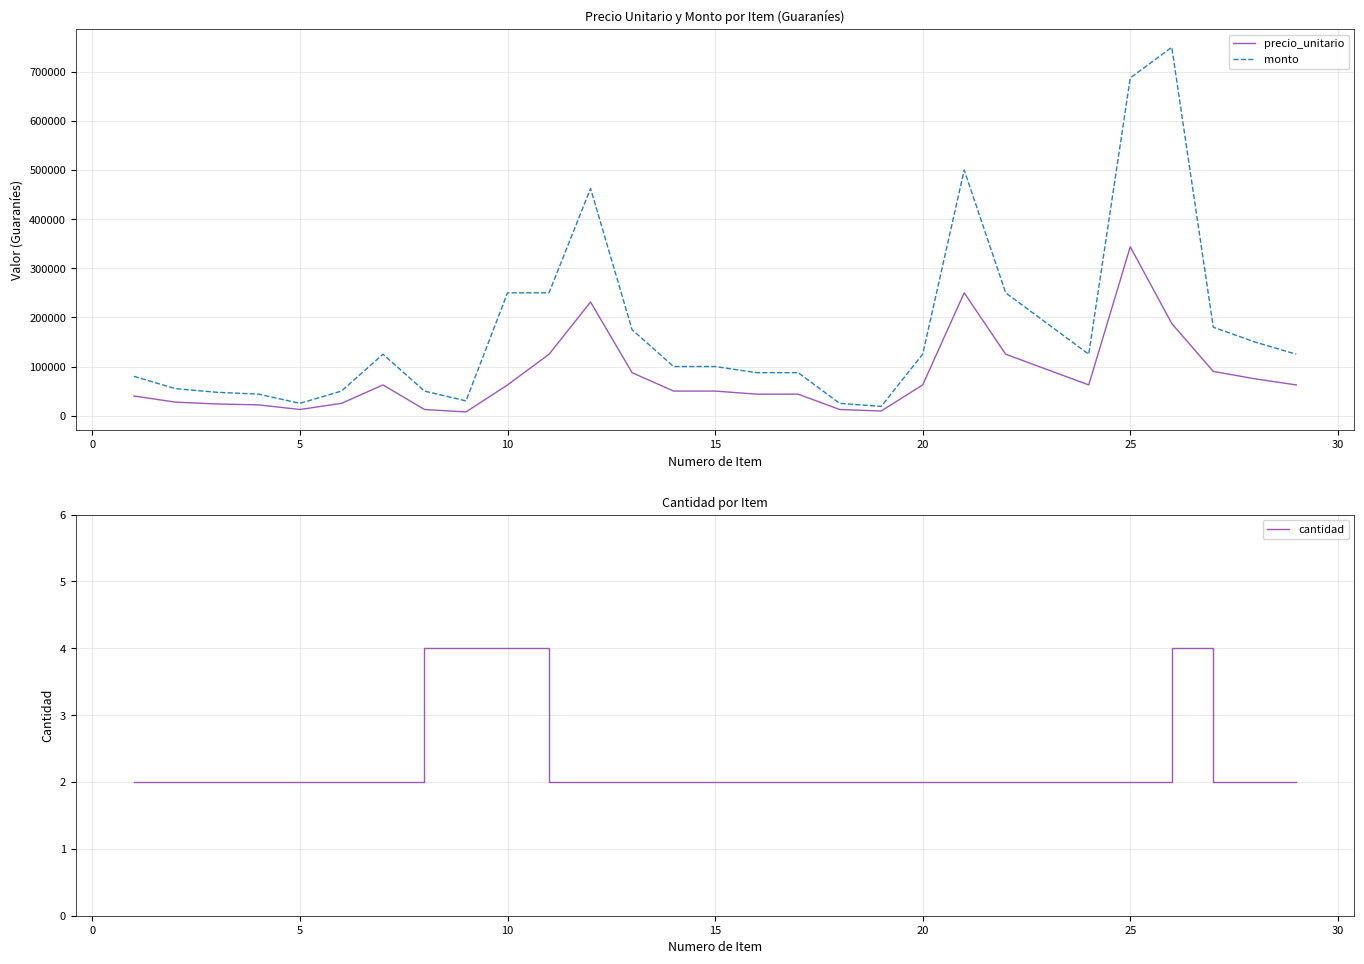

True or false: precio_unitario and monto intersect in this chart.

False